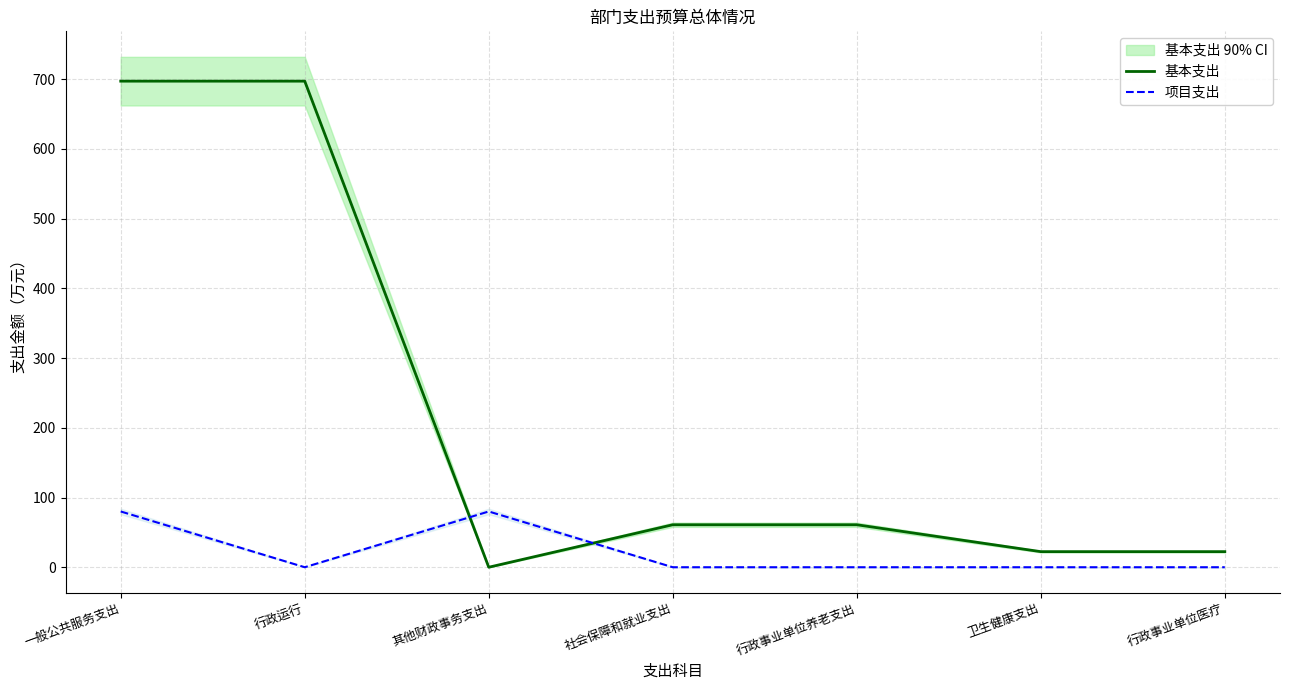

Which series has the largest range (max minus min)?

基本支出